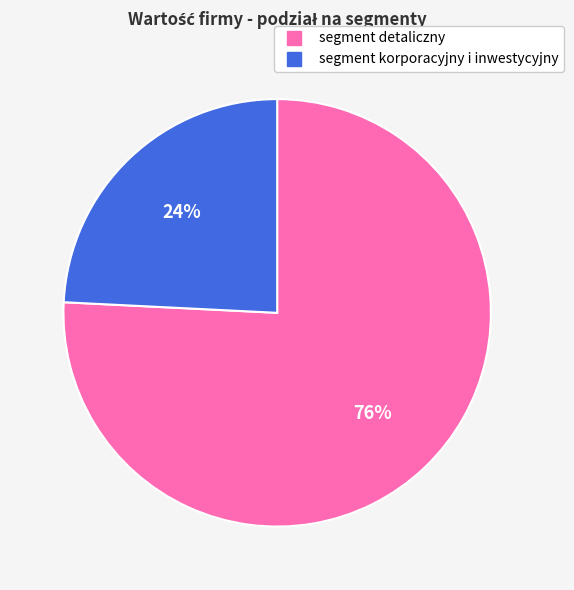

Which has a higher value, segment korporacyjny i inwestycyjny or segment detaliczny?

segment detaliczny